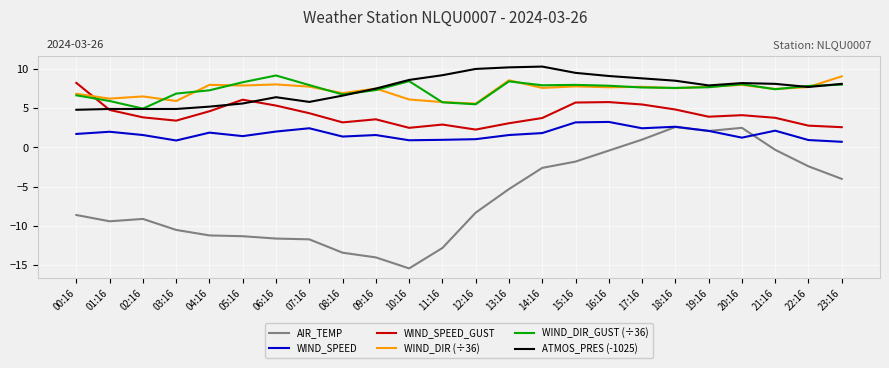

How many distinct data groups are displayed?

6